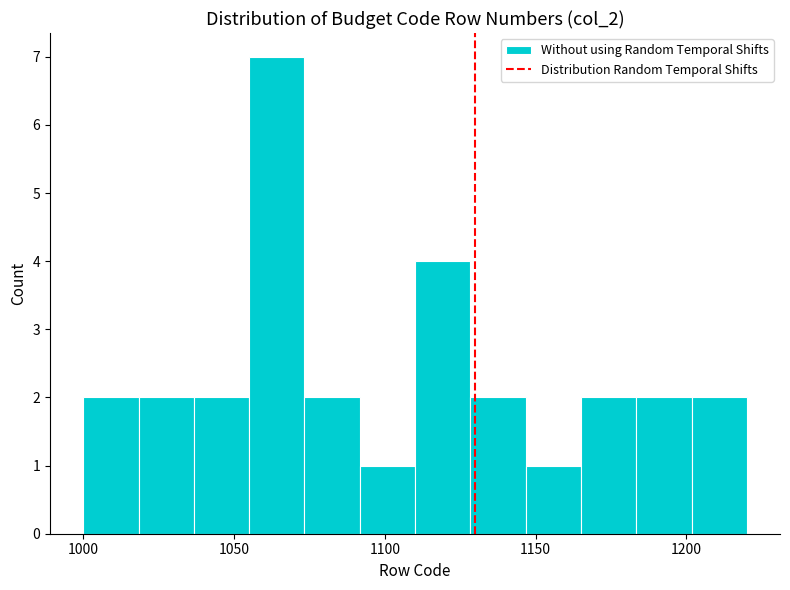

Around what value on the x-axis is the tallest bar? Give the approximate position of its centre, as read against the axis.

1065